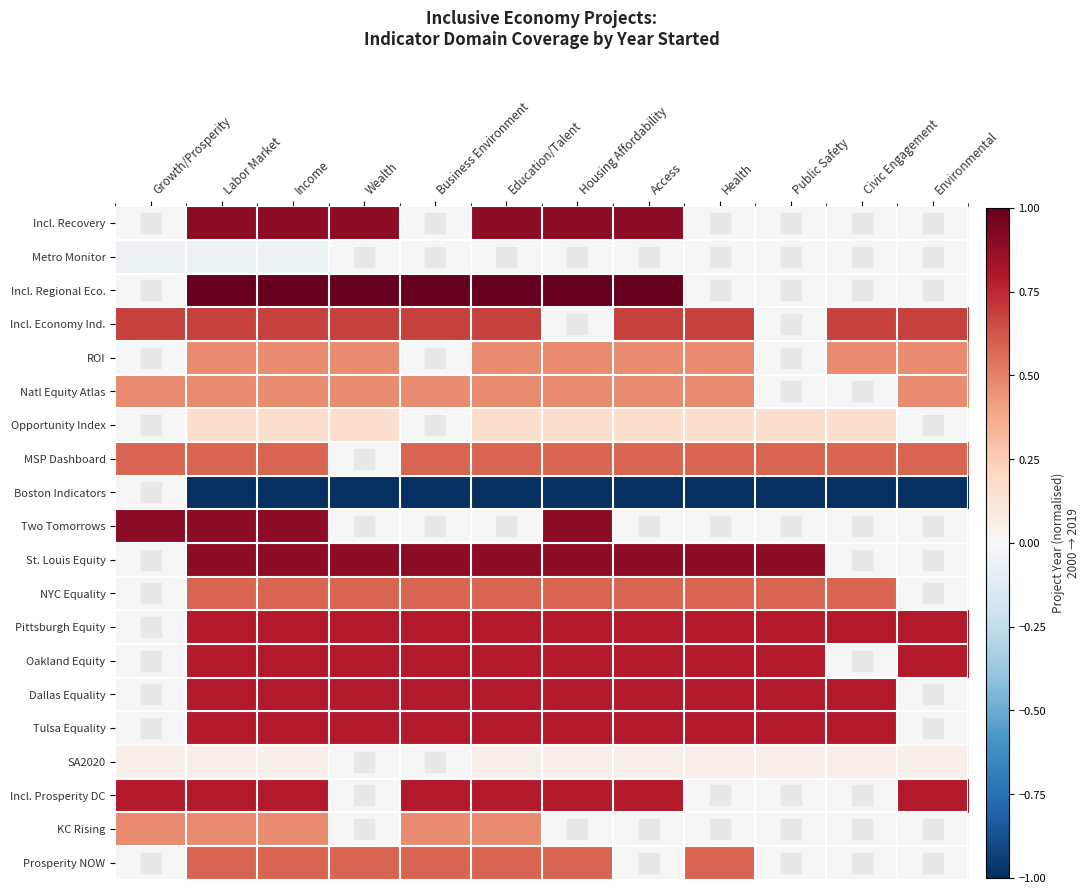

How many data points does each series have?

12